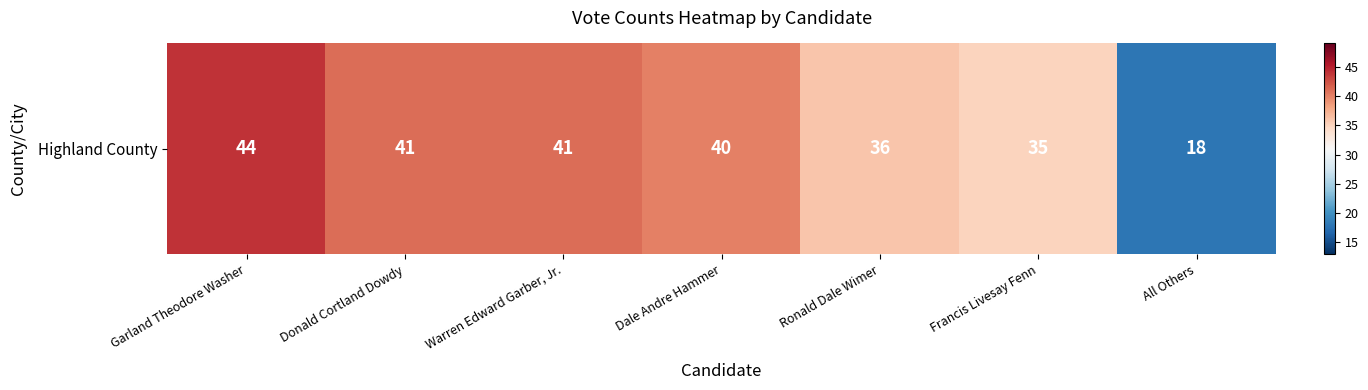

Count the number of categories in the chart.

7